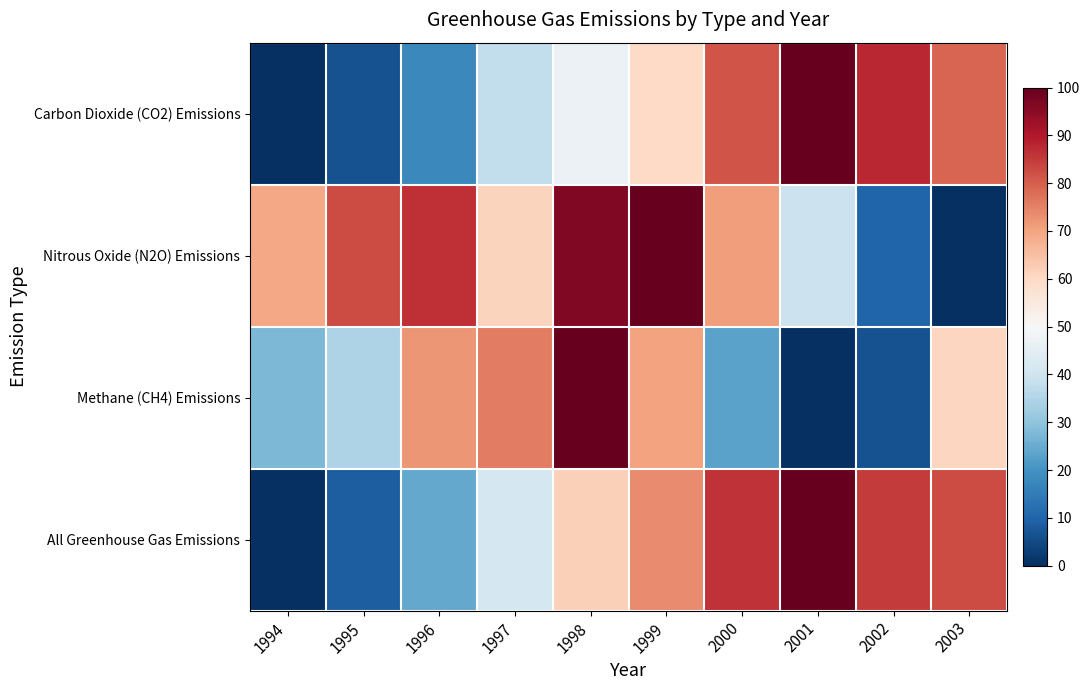

List the series in order of their overall mean, highest first.

Nitrous Oxide (N2O) Emissions, All Greenhouse Gas Emissions, Carbon Dioxide (CO2) Emissions, Methane (CH4) Emissions